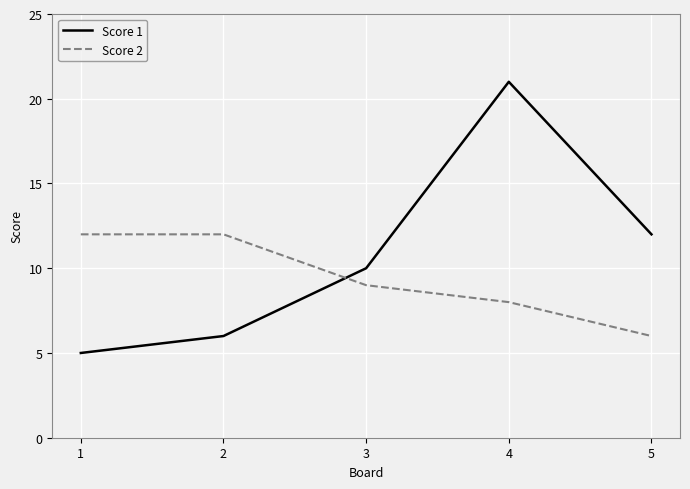

True or false: Score 1 has more than 2 interior local peaks.

False